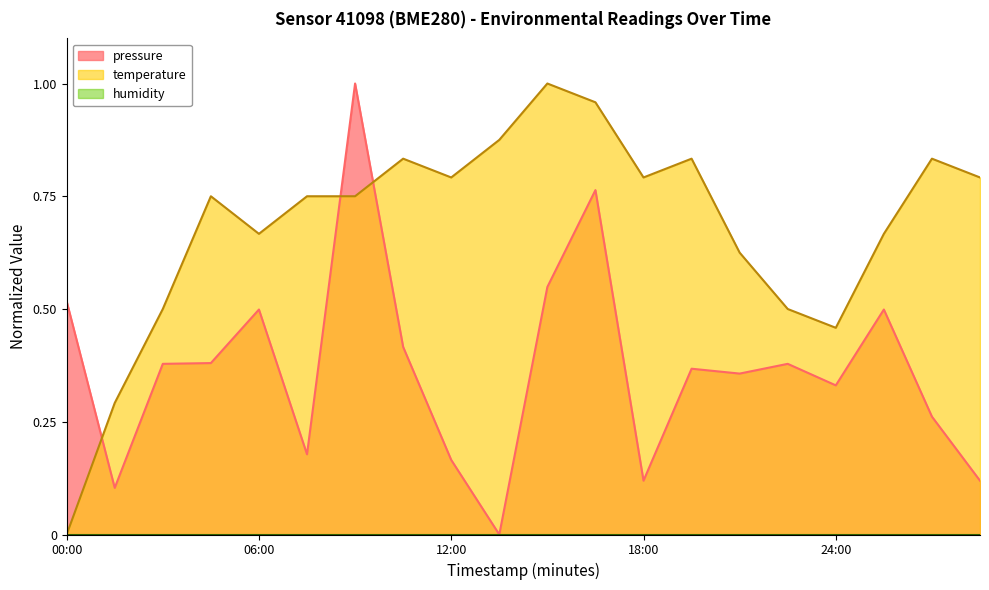

Count the number of categories in the chart.

20